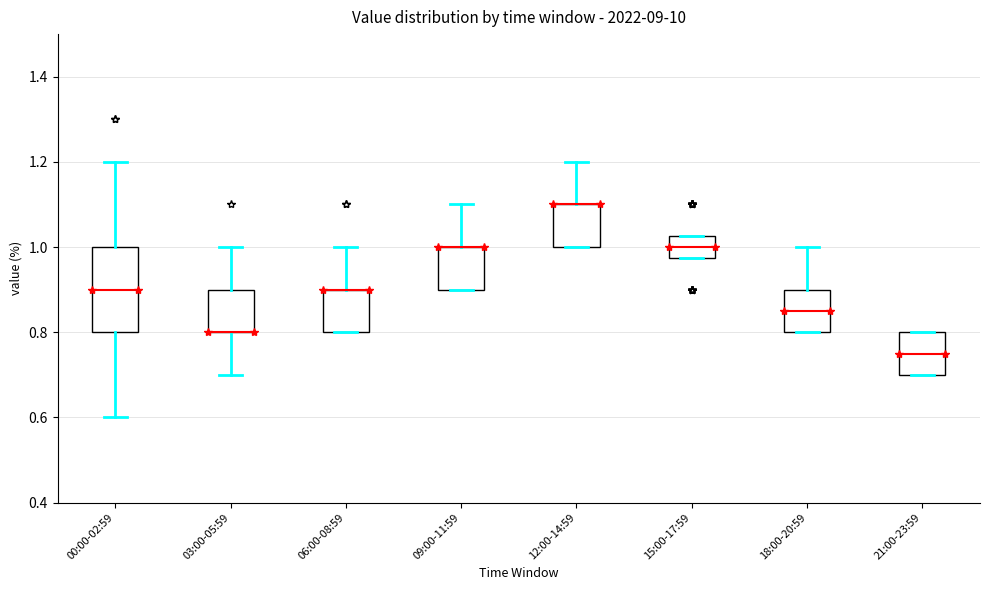

Where is the upper edge of the box for 00:00-02:59 on the y-axis? The values are not printed on the chart, so give them approximately, as read against the axis.

1.00